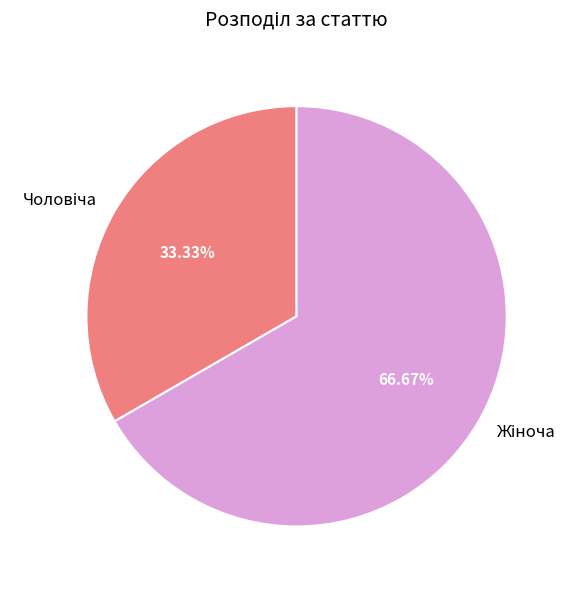

Is there any slice that represents more than half of the pie?

Yes